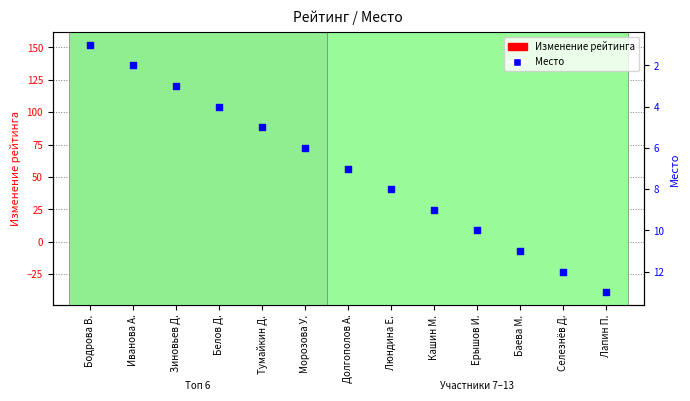

At which category is the sum across all series the highest?

Кашин М.